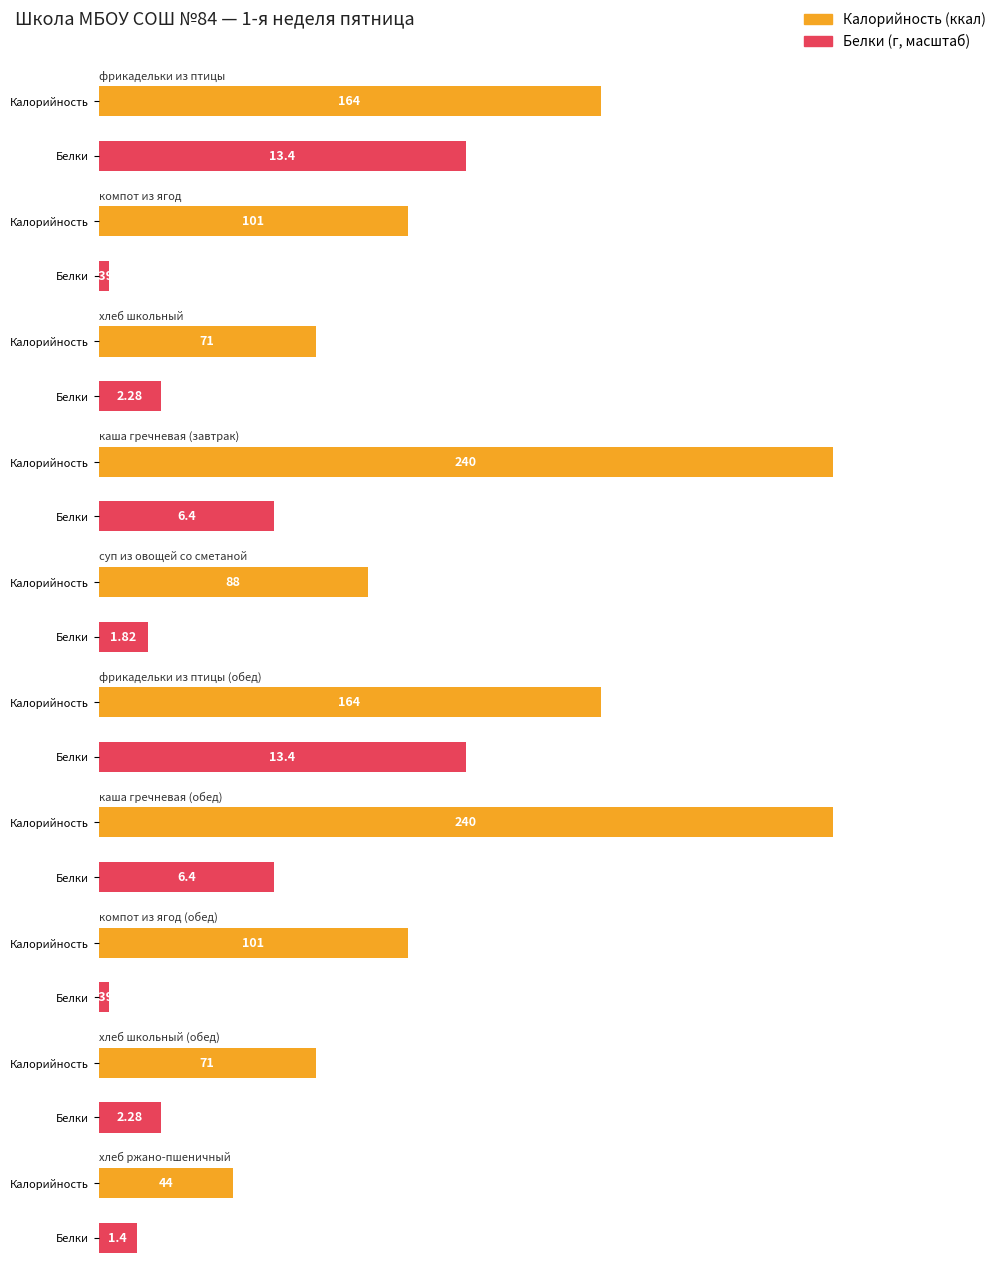

What is the sum of the Белки values at хлеб ржано-пшеничный and компот из ягод (обед)?

1.8